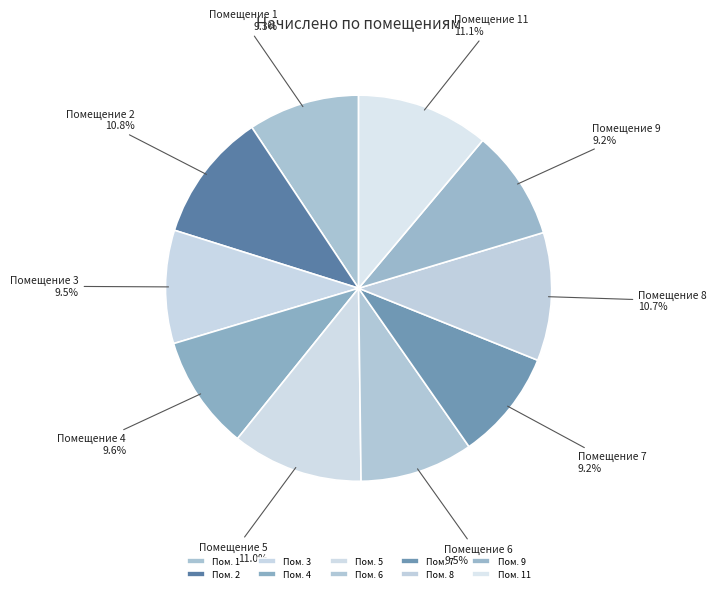

What is the smallest slice in the pie chart?

7